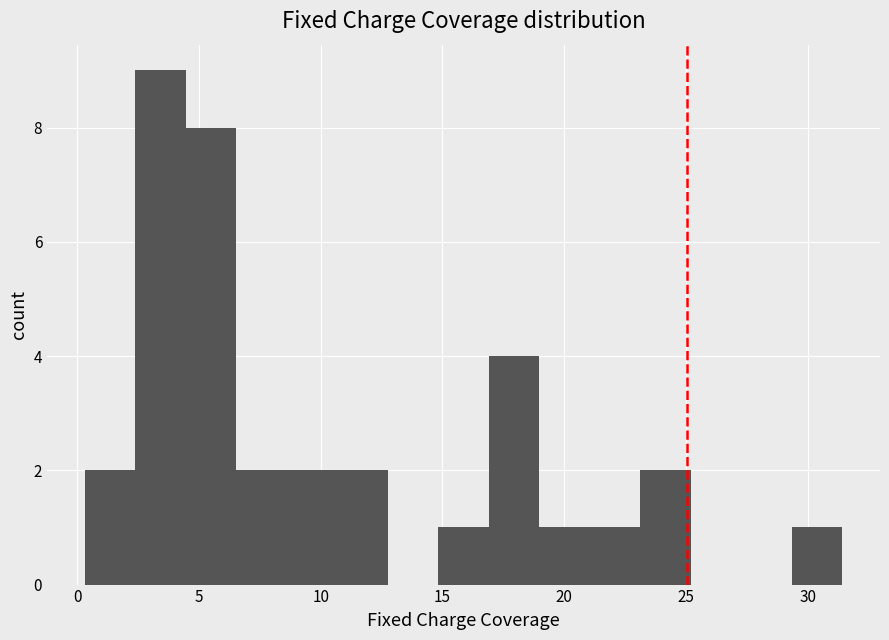

How tall is the bar that spans 15.0 to 17.0 on the x-axis? Neither the bar edges nor the heights are printed on the chart, so give them approximately, as read against the axes.

1